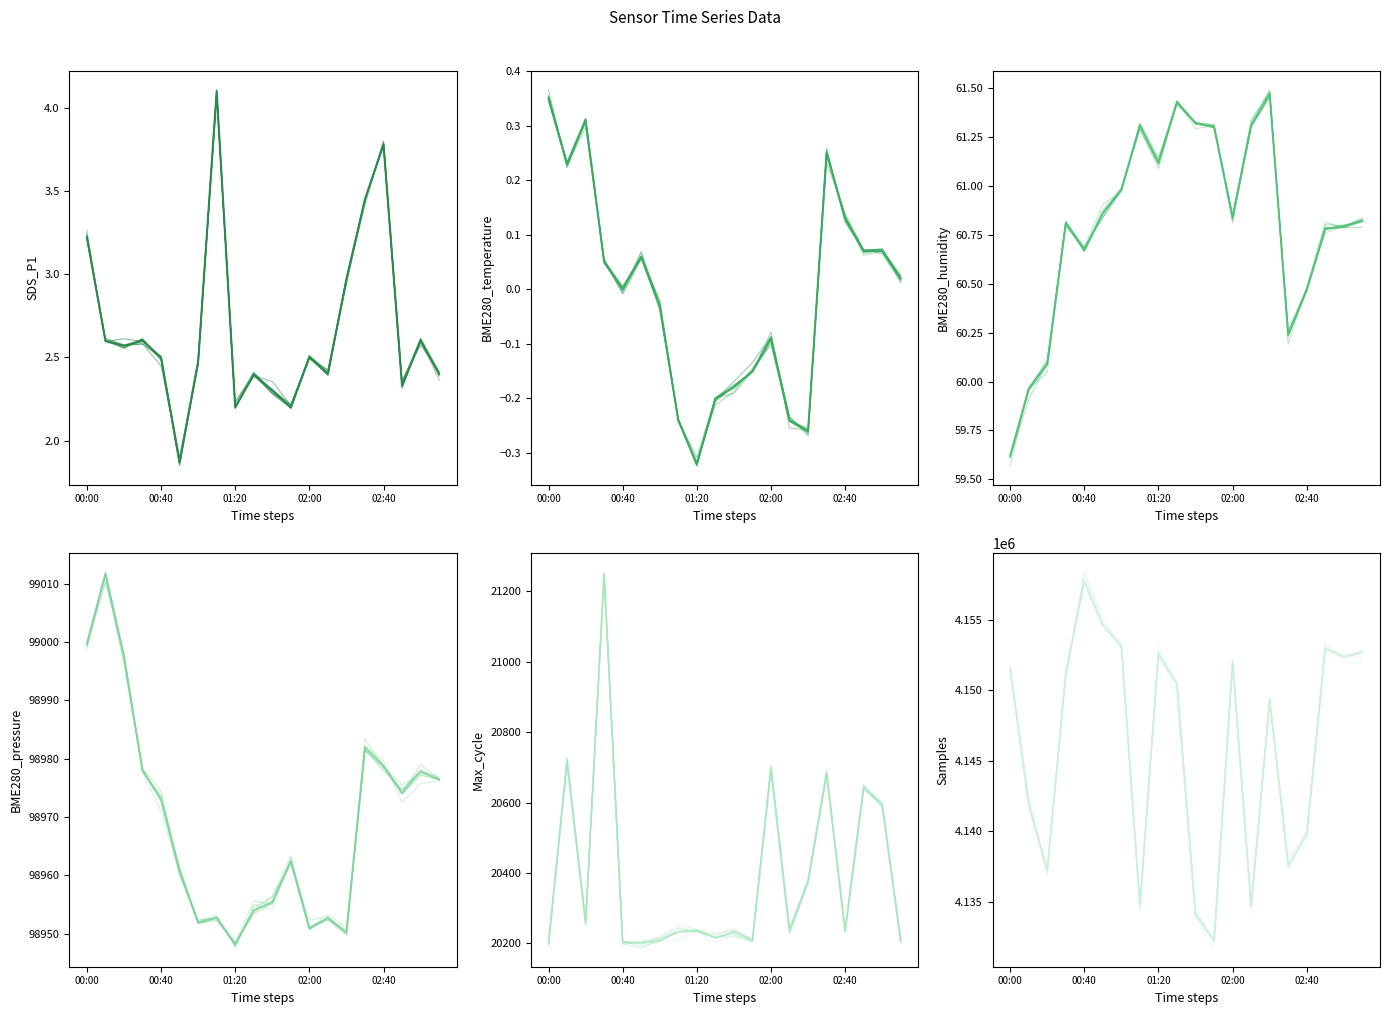

Which series has the largest range (max minus min)?

Samples